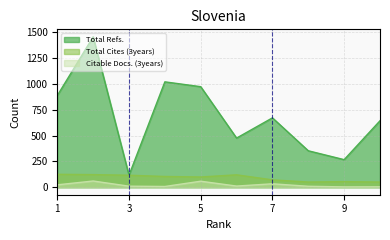

What is the difference between the highest and lowest values at 1?

865